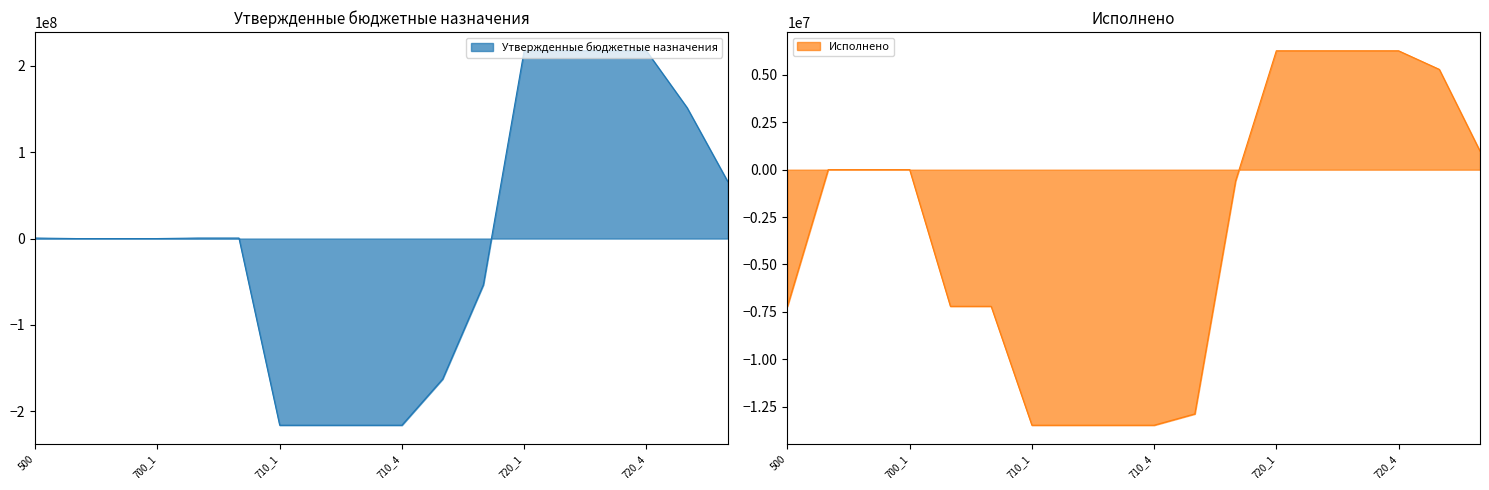

Does the chart display data point markers on the line(s)?

No